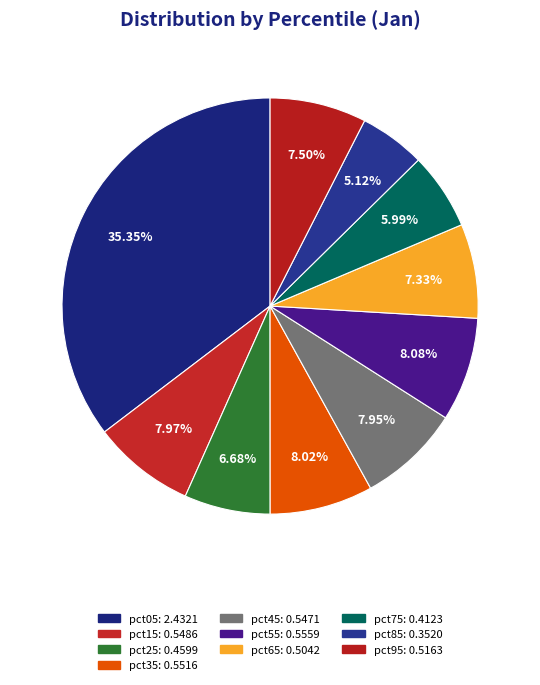

Which slice is the largest?

pct05